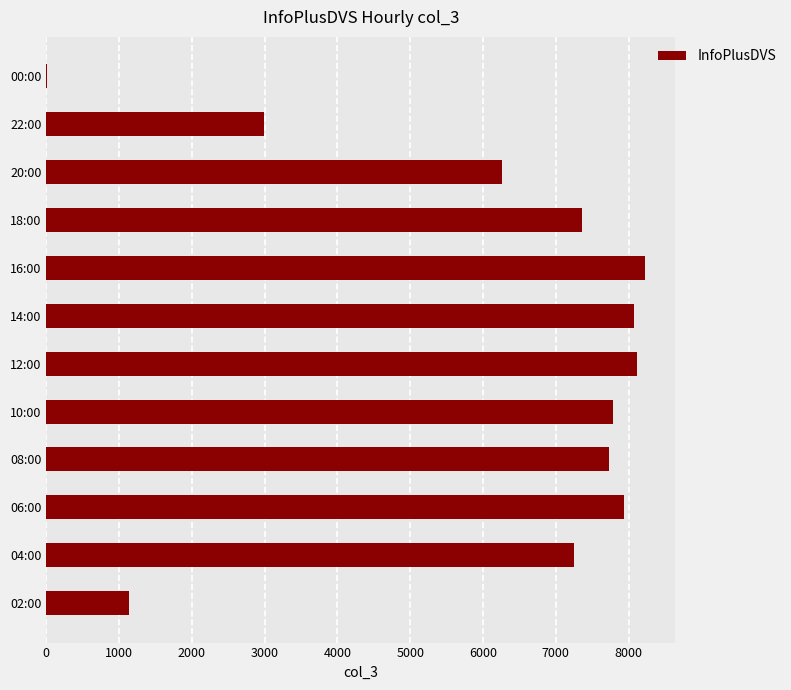

What is the greatest value displayed?

8230